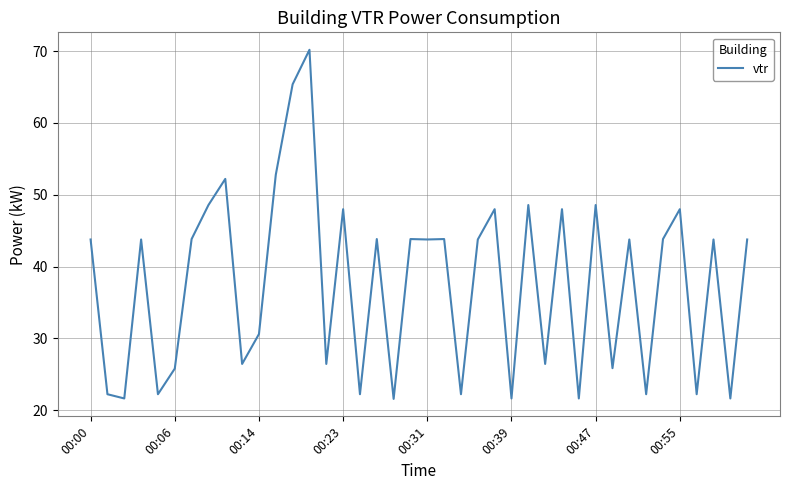

What is the difference between the maximum and minimum values?

48.6